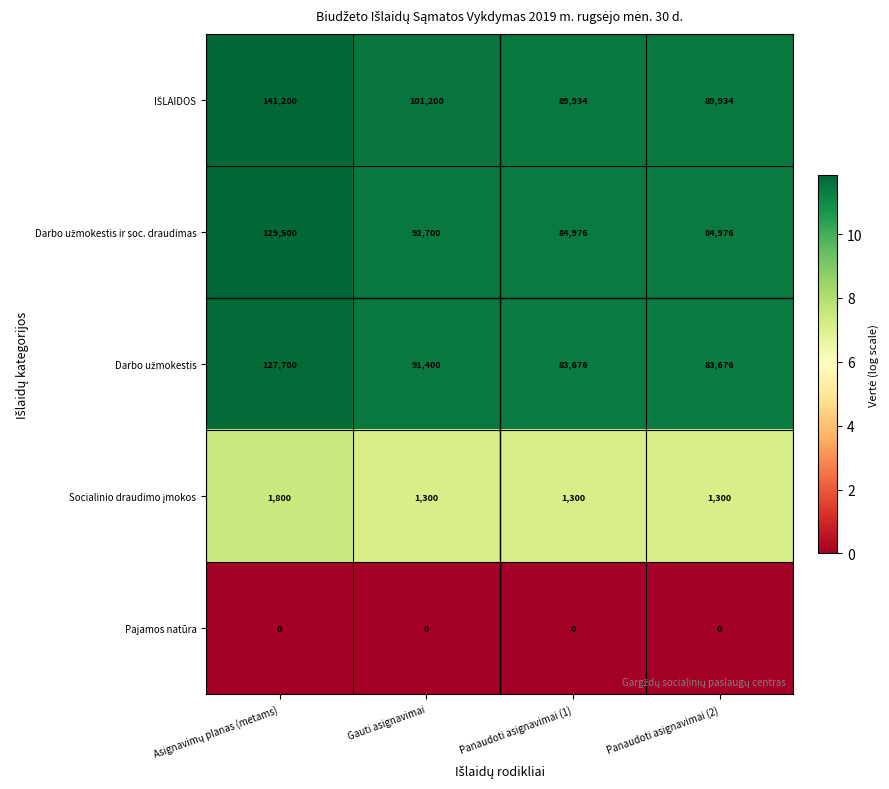

What is the difference between the highest and lowest values at Panaudoti asignavimai (2)?

89934